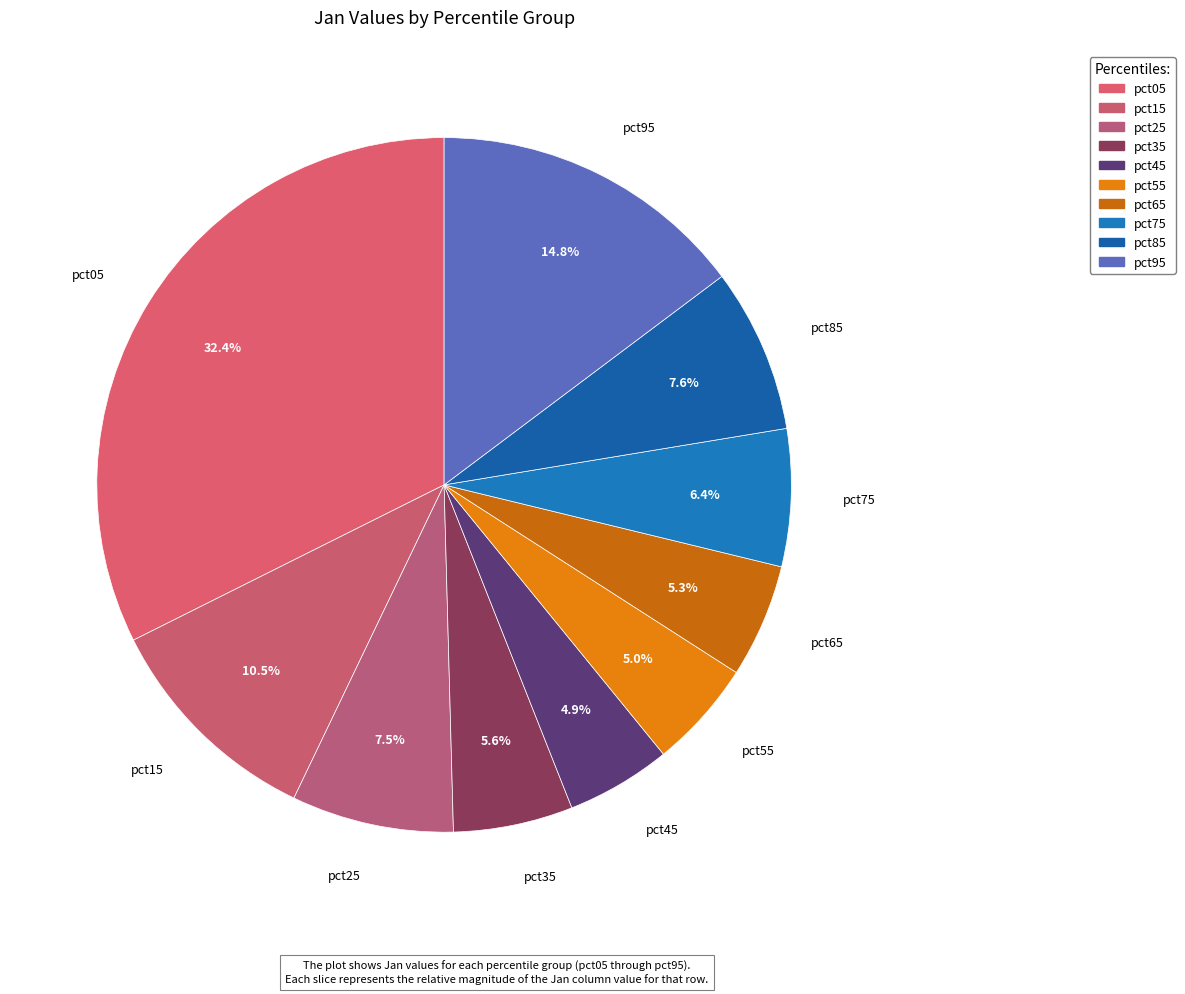

Which has a higher value, pct35 or pct15?

pct15